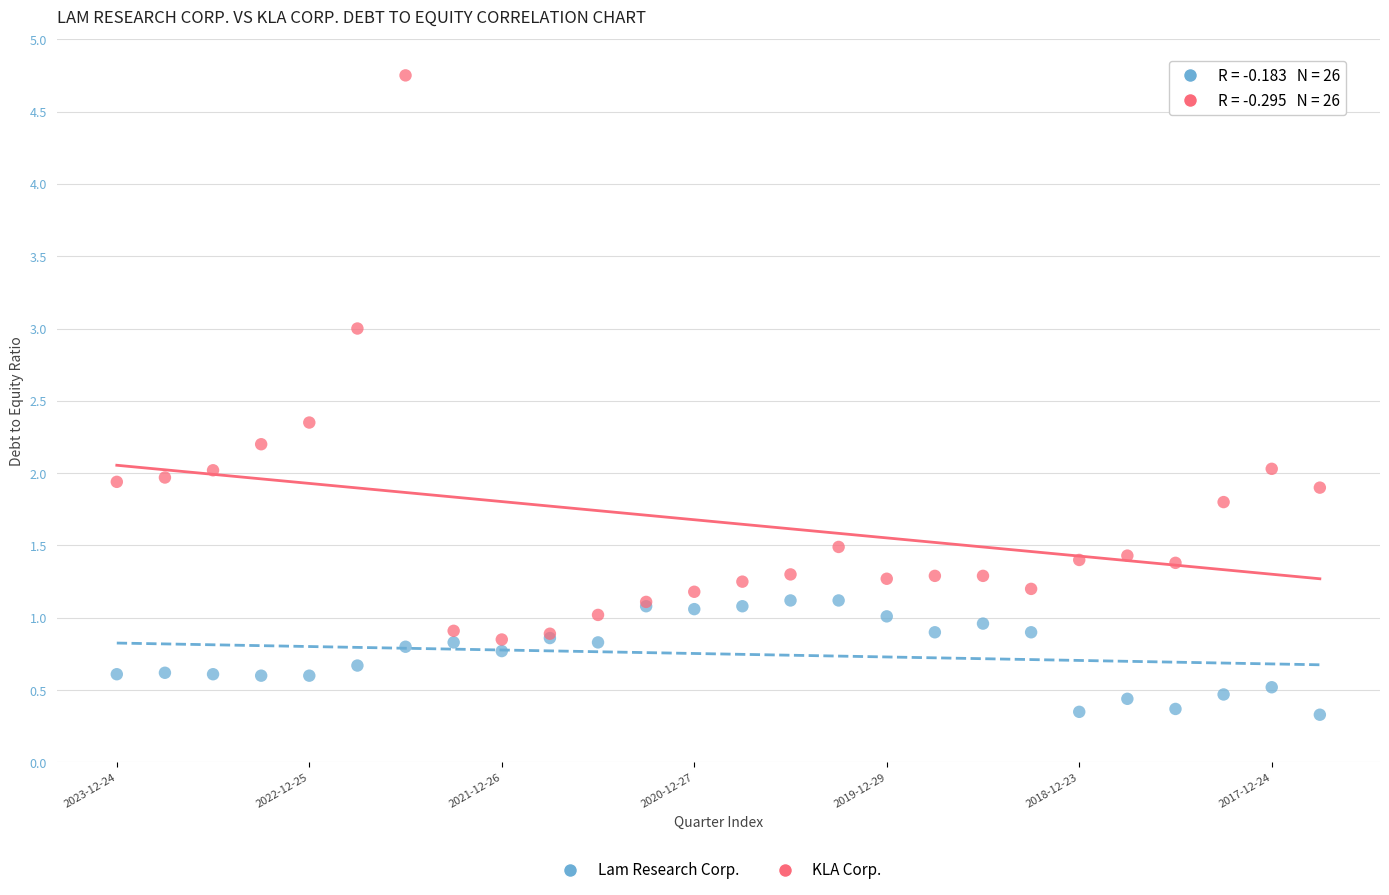

Which series reaches the maximum Y coordinate?

KLA Corp.